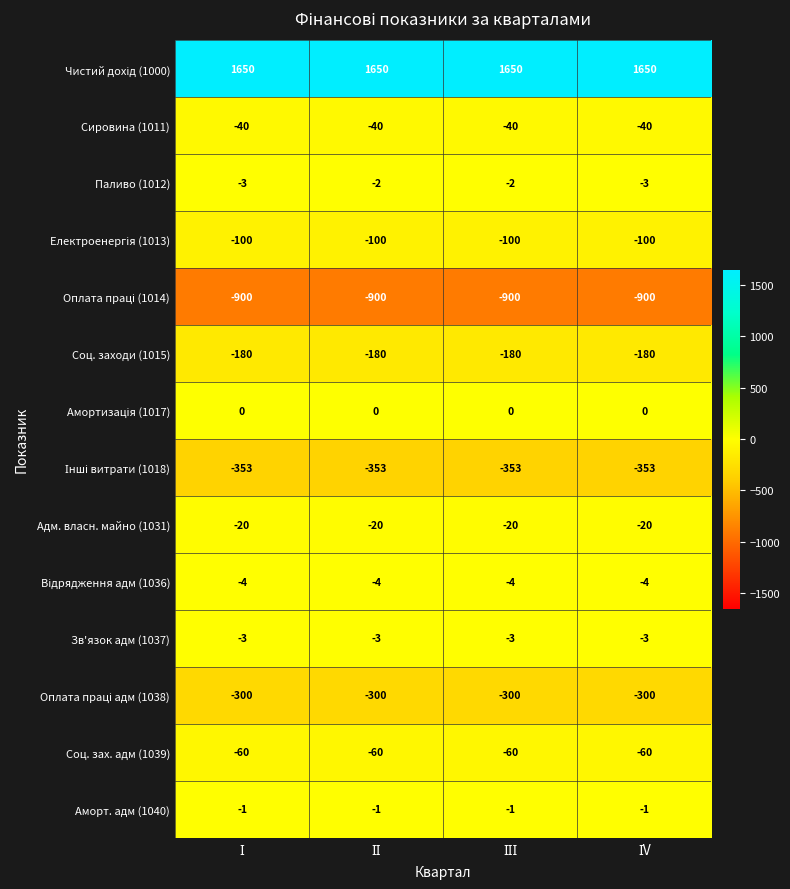

At how many categories does at least one series exceed 1553?

4